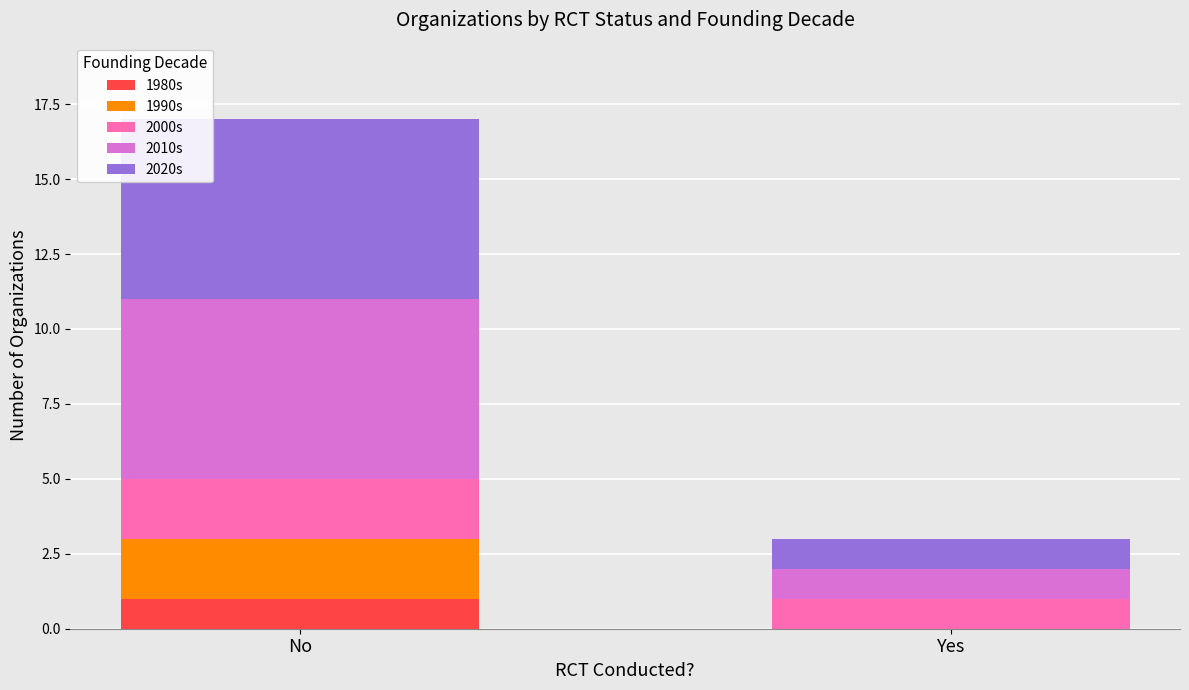

What is the total value across all series at Yes?

3